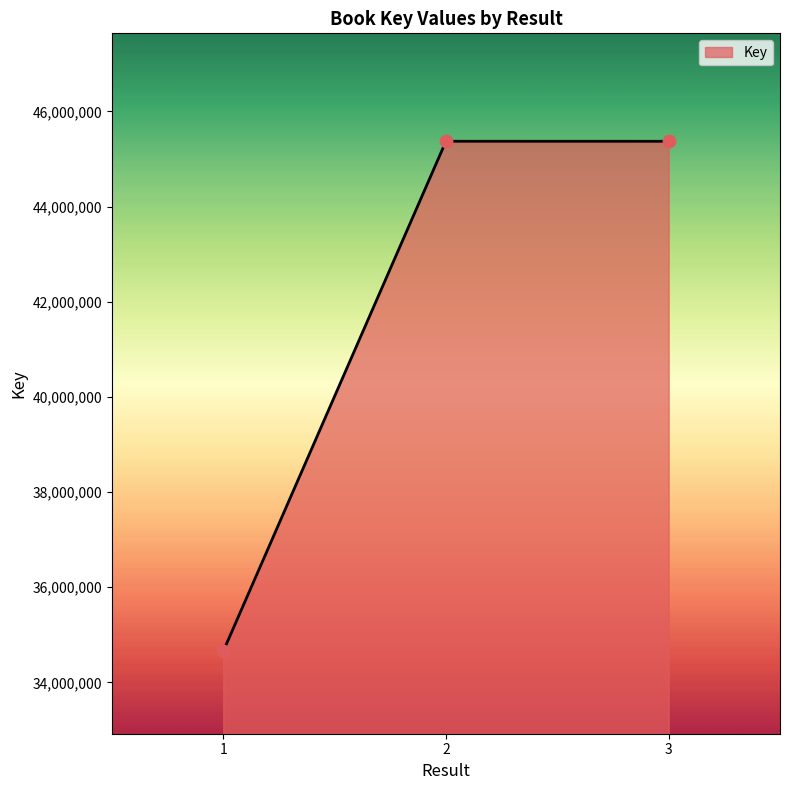

What is the change in value from 1 to 2?

+10721871